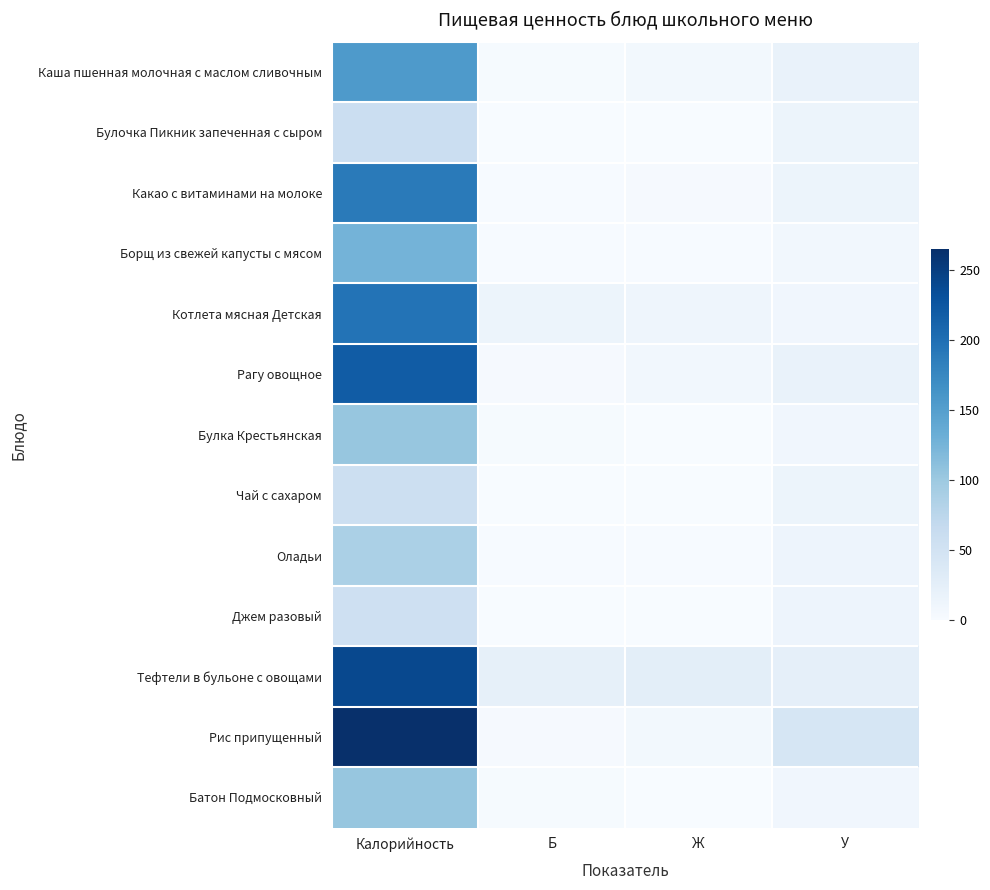

Which has a higher value, Б or Калорийность?

Калорийность